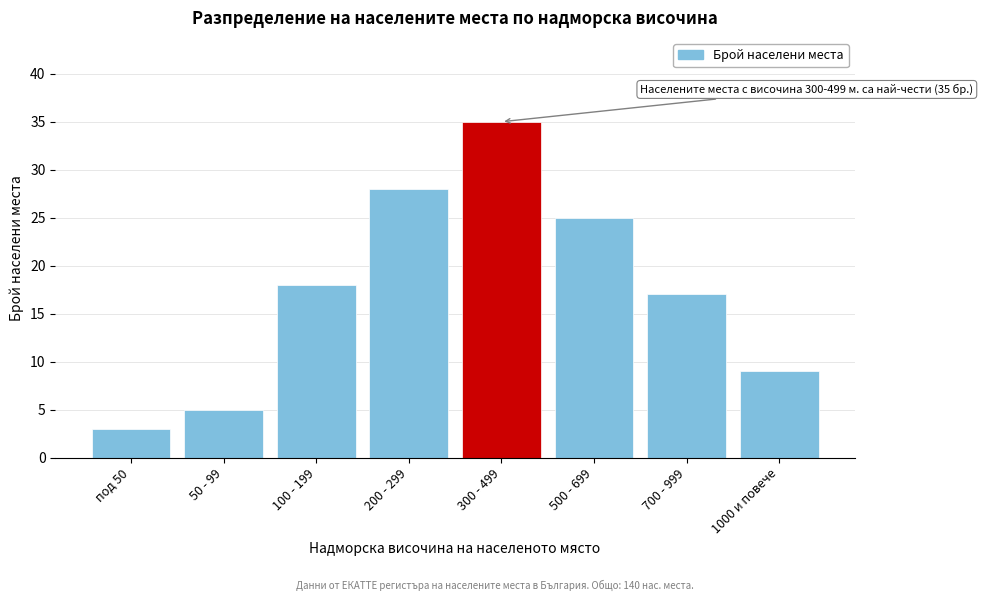

Reading left to right, what are all the values shown in this chart?

3	5	18	28	35	25	17	9